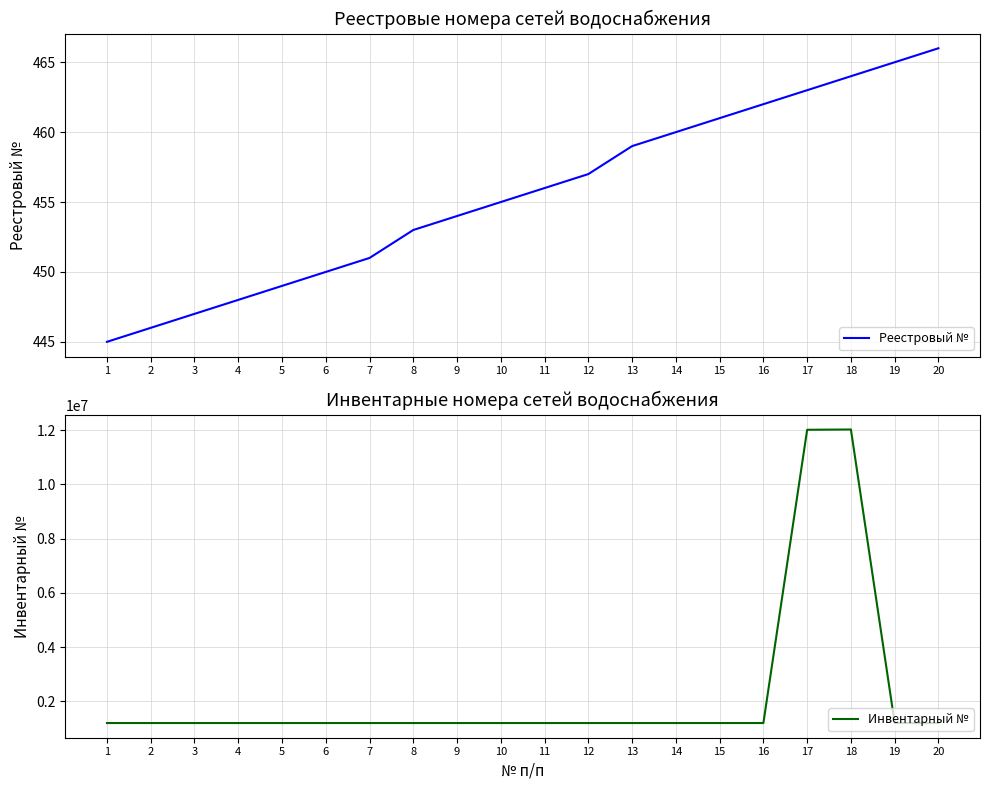

What is the average value of the Инвентарный № series?

2282203